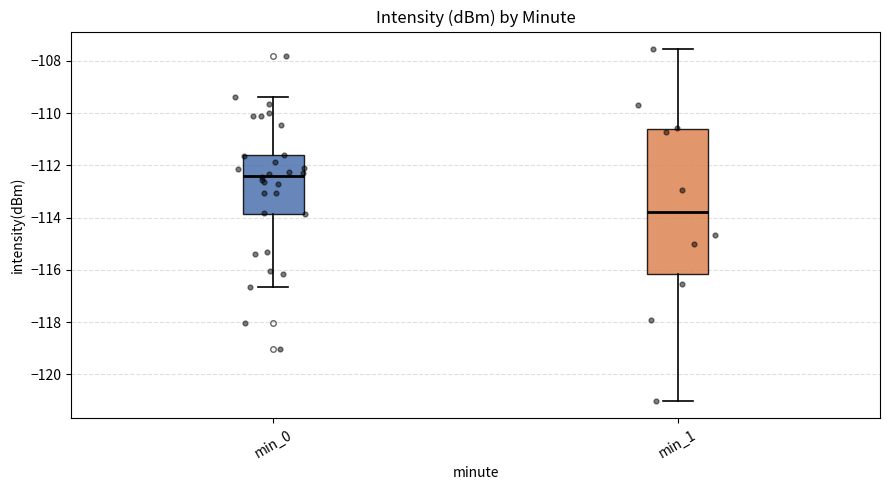

Where does the median line of the box for min_0 sit on the y-axis? The values are not printed on the chart, so give them approximately, as read against the axis.

-112.4